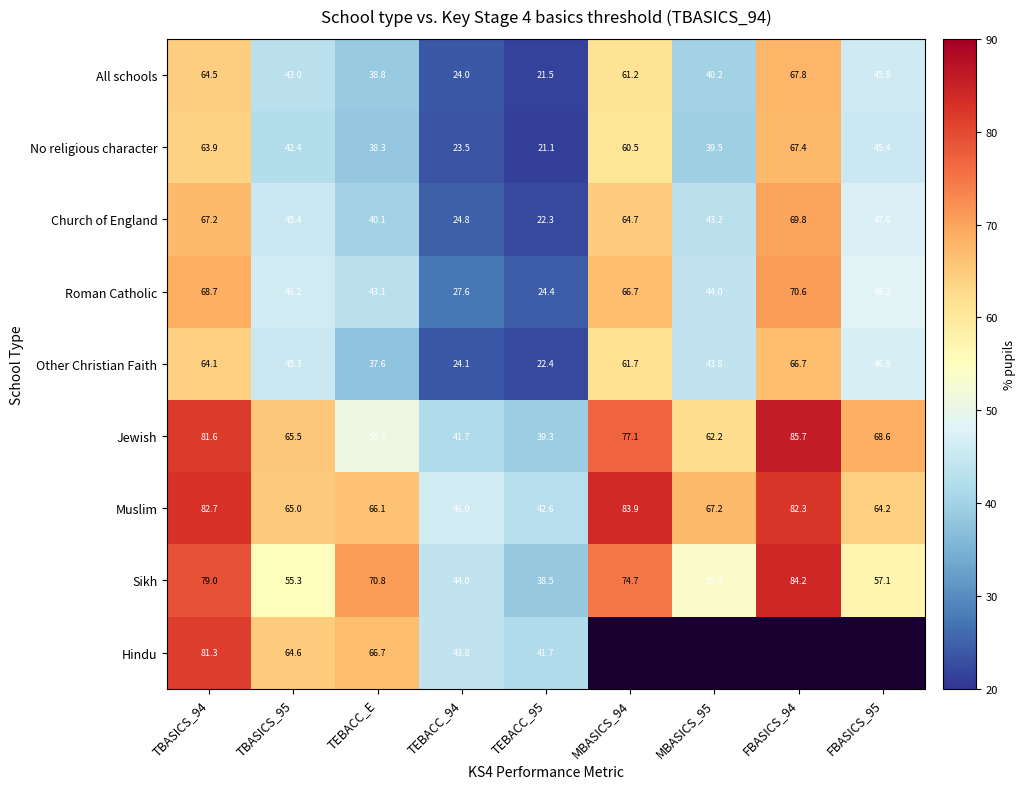

True or false: Other Christian Faith has a value of 21.6 at FBASICS_94.

False